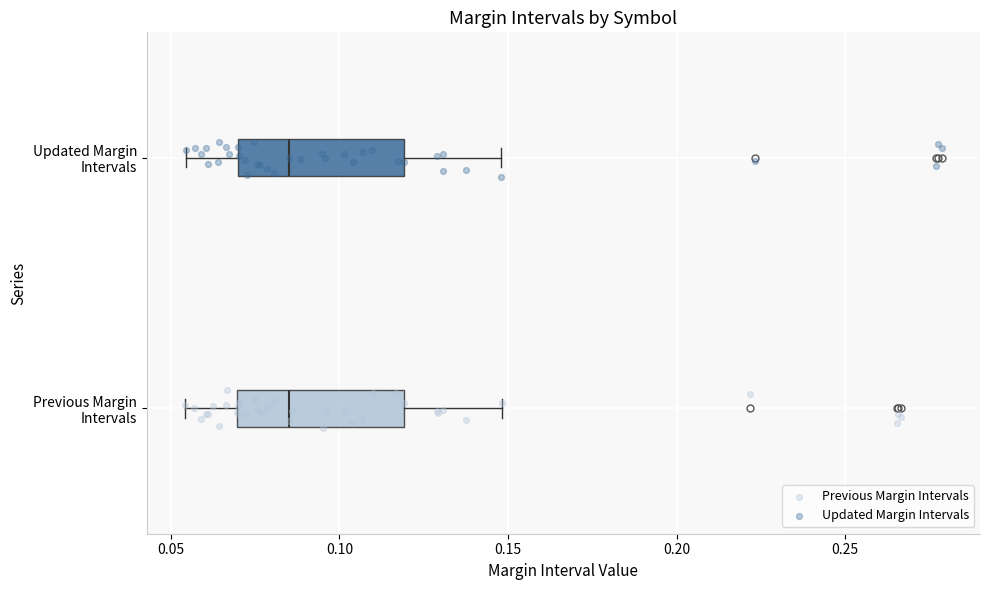

Reading bottom to top, transcribe this box plot: for each box, give where its median line is, the range the box spans, and where its two whiskers end, as read against the x-axis. The values are not printed on the chart, so give them approximately, as read against the axis.

Previous Margin Intervals: median 0.085, box 0.070 to 0.120, whiskers 0.055 to 0.150
Updated Margin Intervals: median 0.085, box 0.070 to 0.120, whiskers 0.055 to 0.150